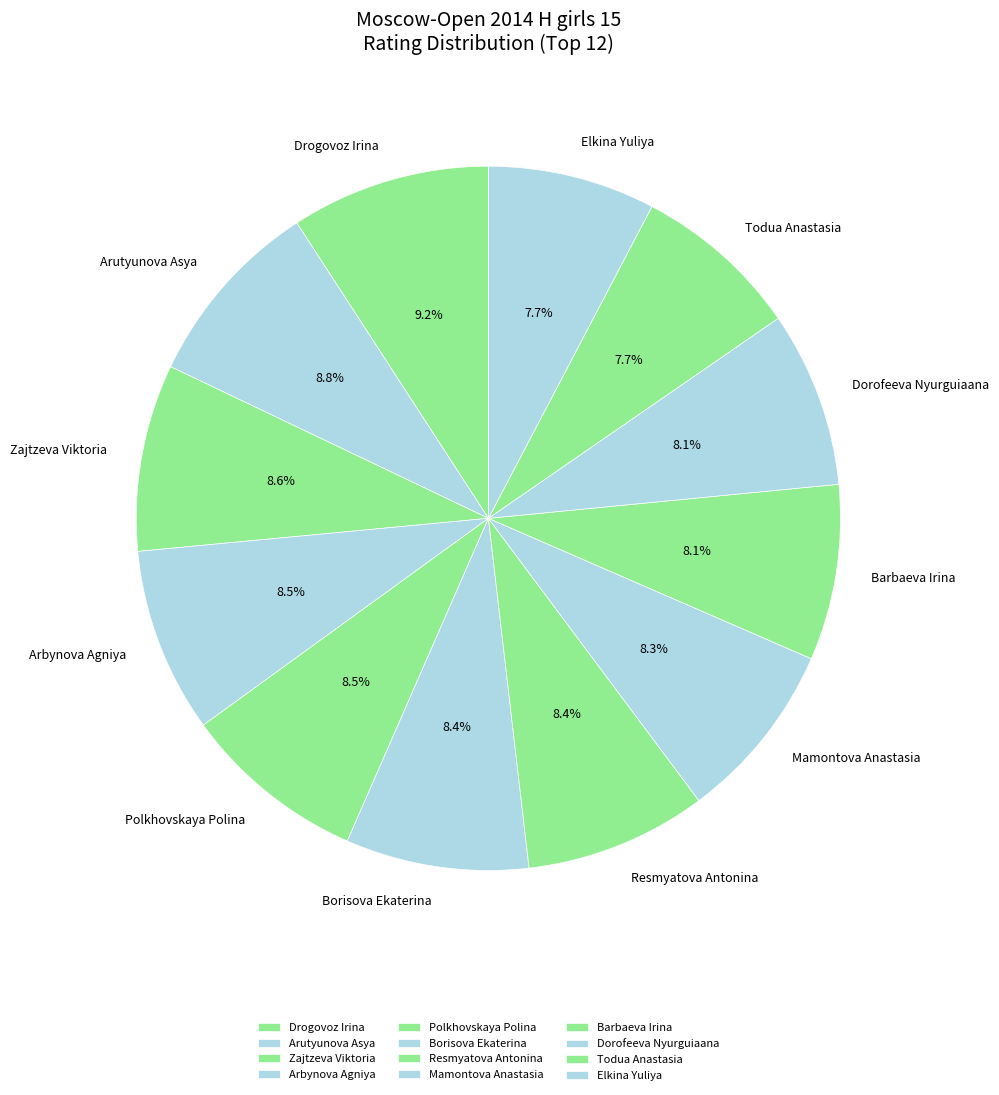

Is the sum of Dorofeeva Nyurguiaana and Arutyunova Asya greater than half?

No